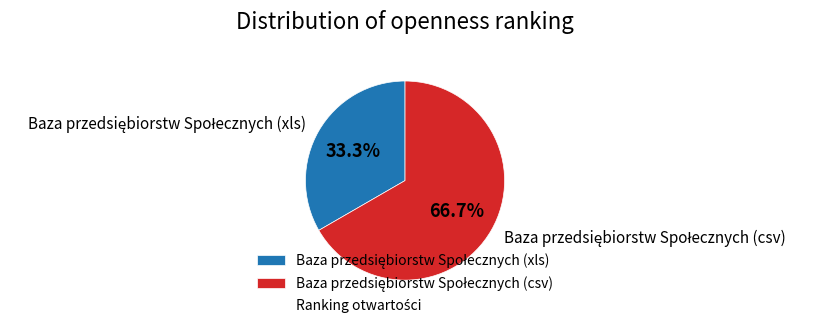

Does any single category account for the majority?

Yes